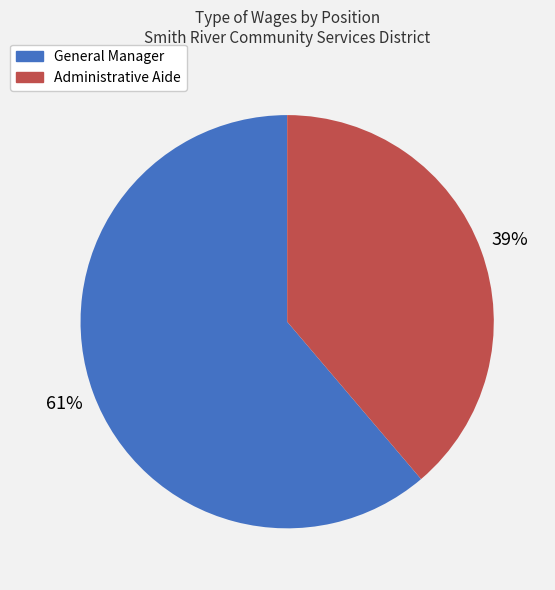

Is the sum of Administrative Aide and General Manager greater than half?

Yes